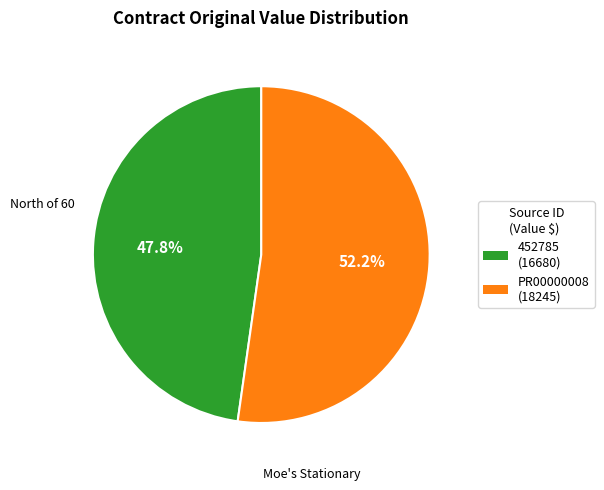

Count the number of slices in the pie.

2